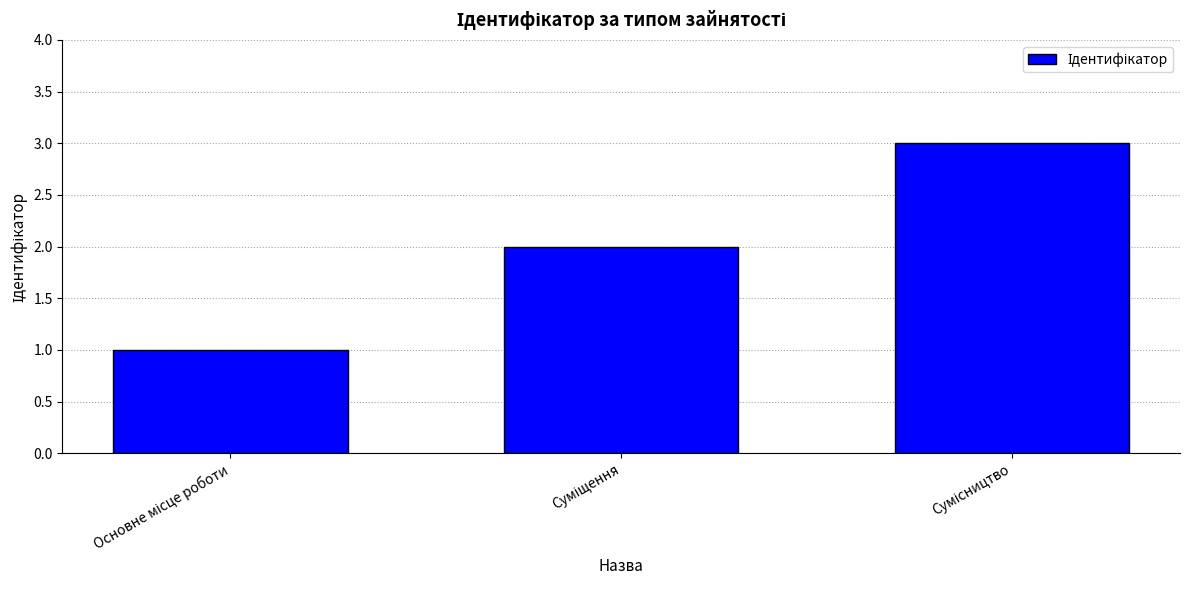

What is the greatest value displayed?

3